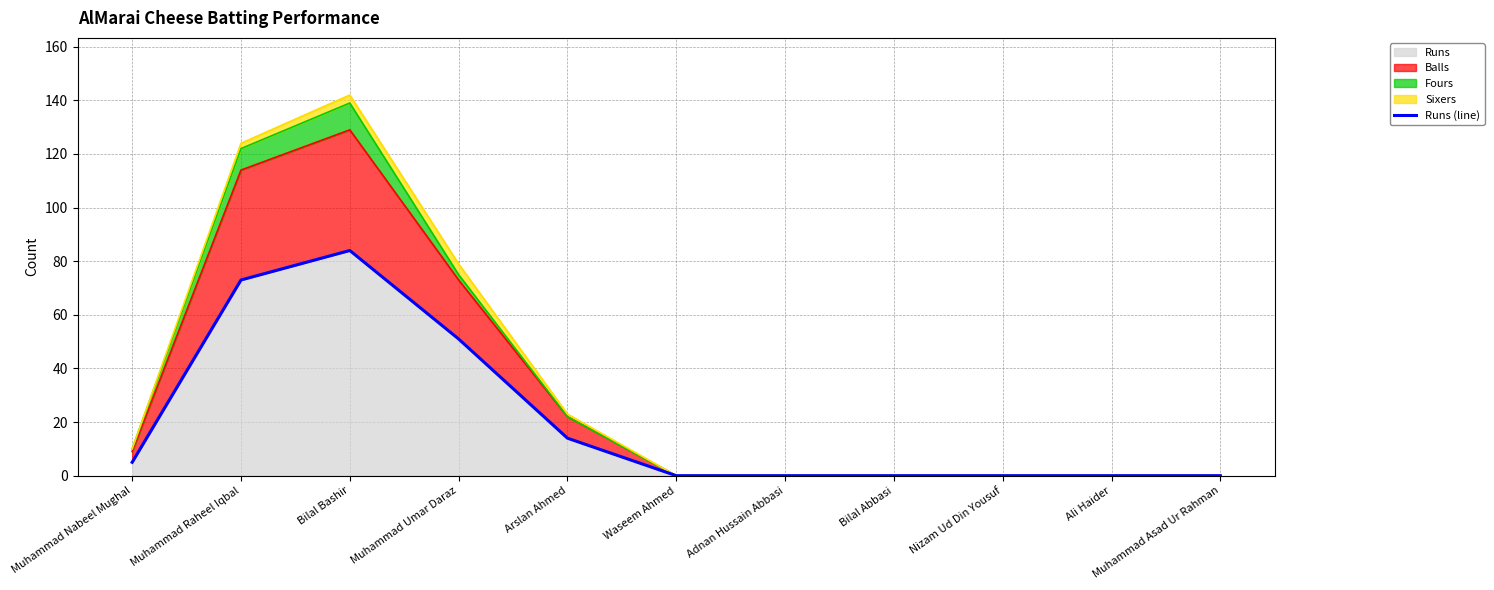

What is the difference between the maximum and second lowest values?

84